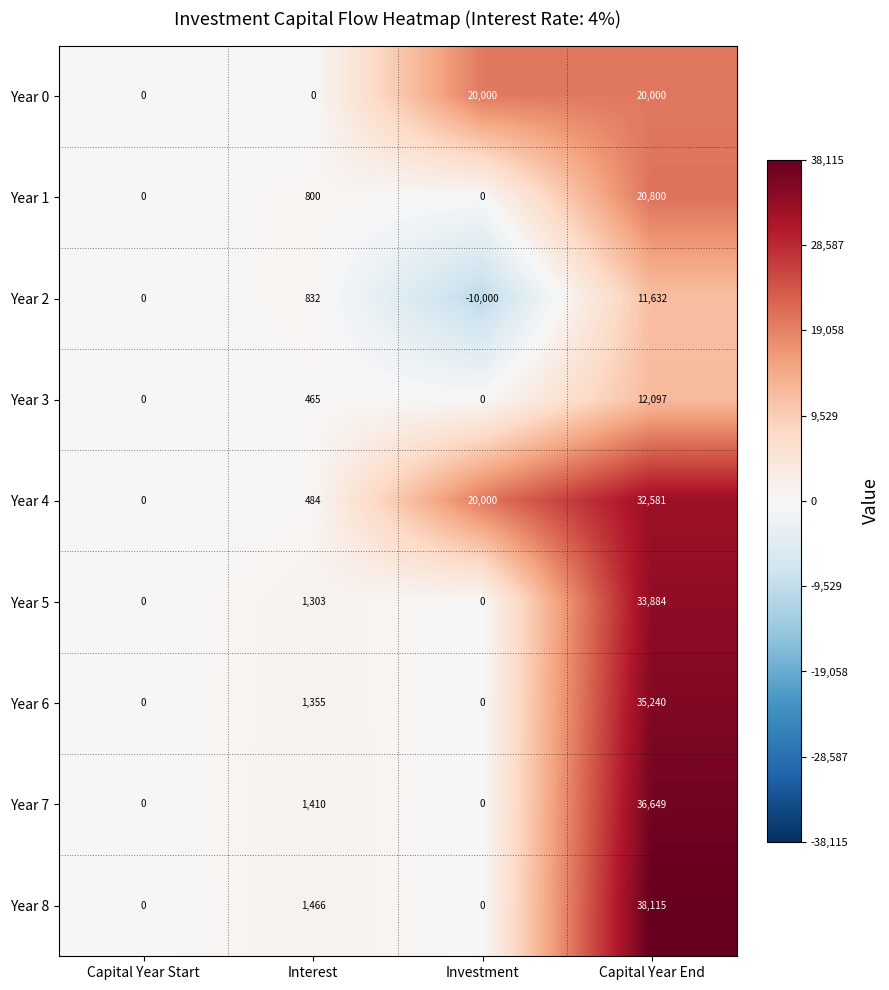

What is the greatest value displayed?

38115